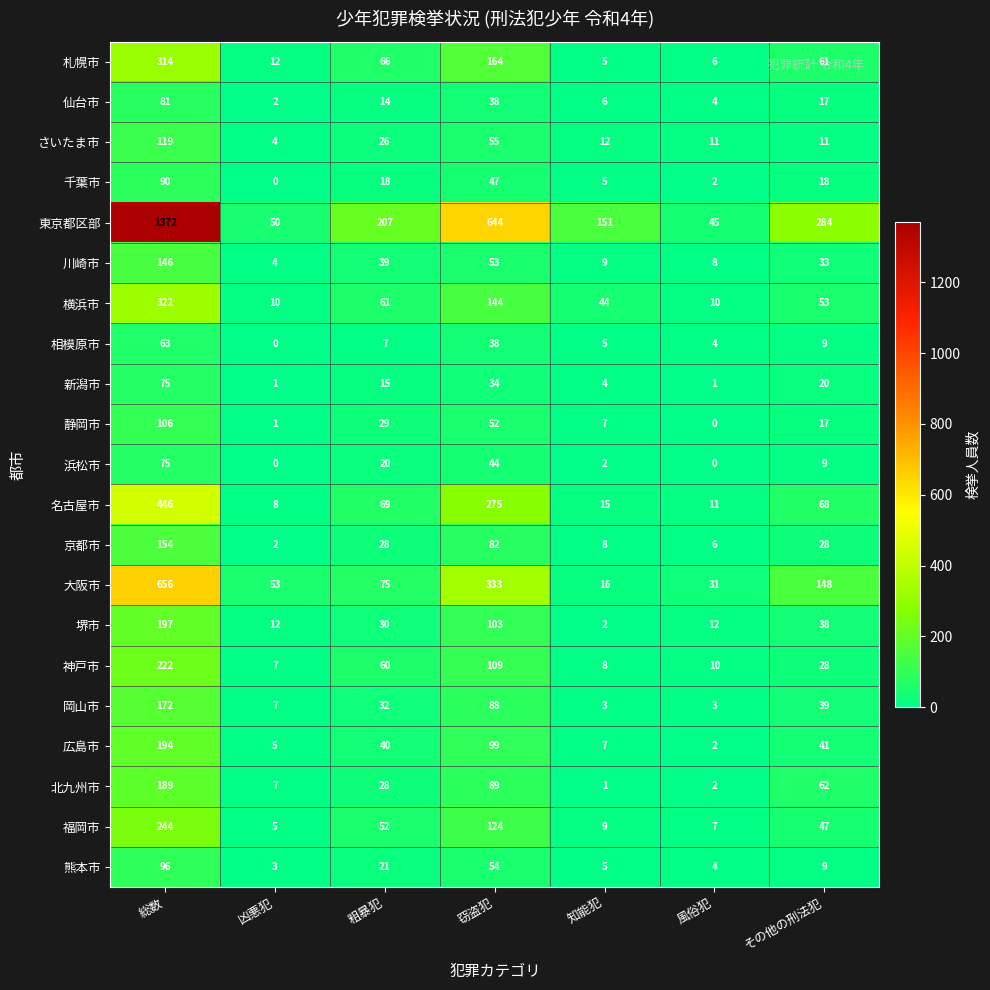

Count the number of categories in the chart.

7